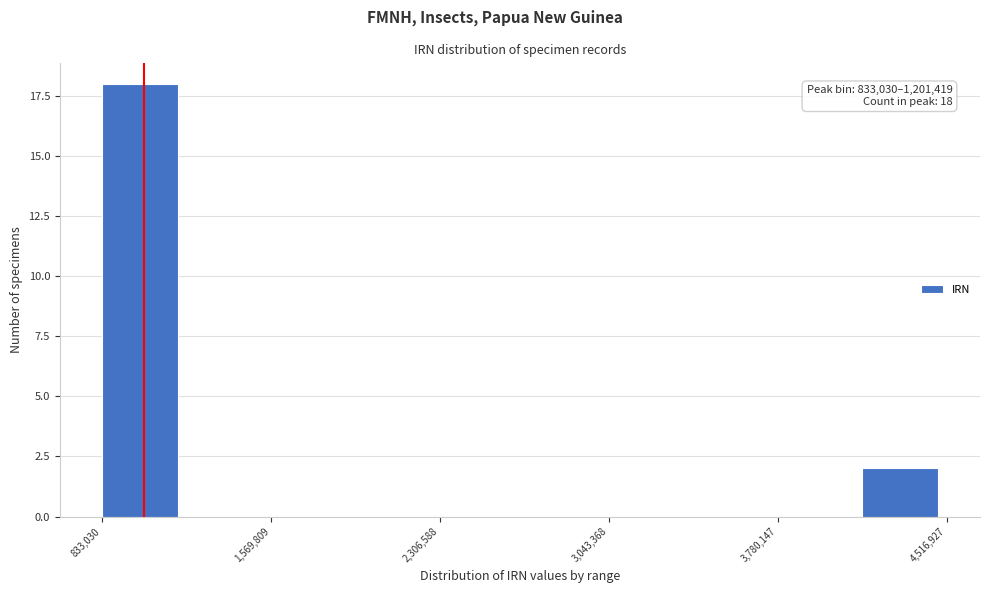

Read against the x-axis, roughly where is the centre of the tallest bar?

1000000